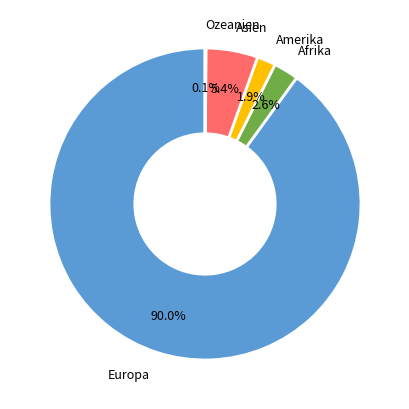

Does any single category account for the majority?

Yes